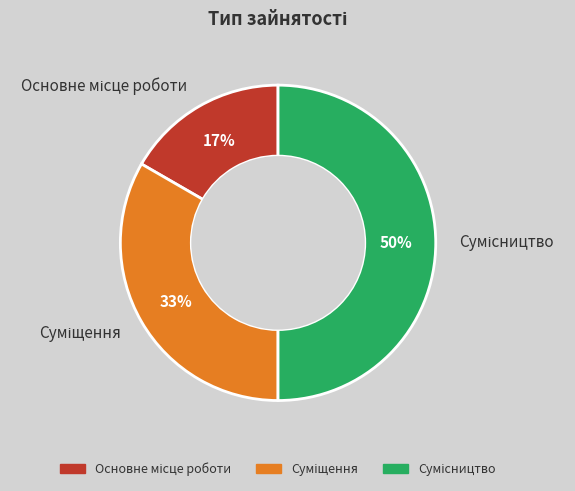

How many slices are in this pie chart?

3